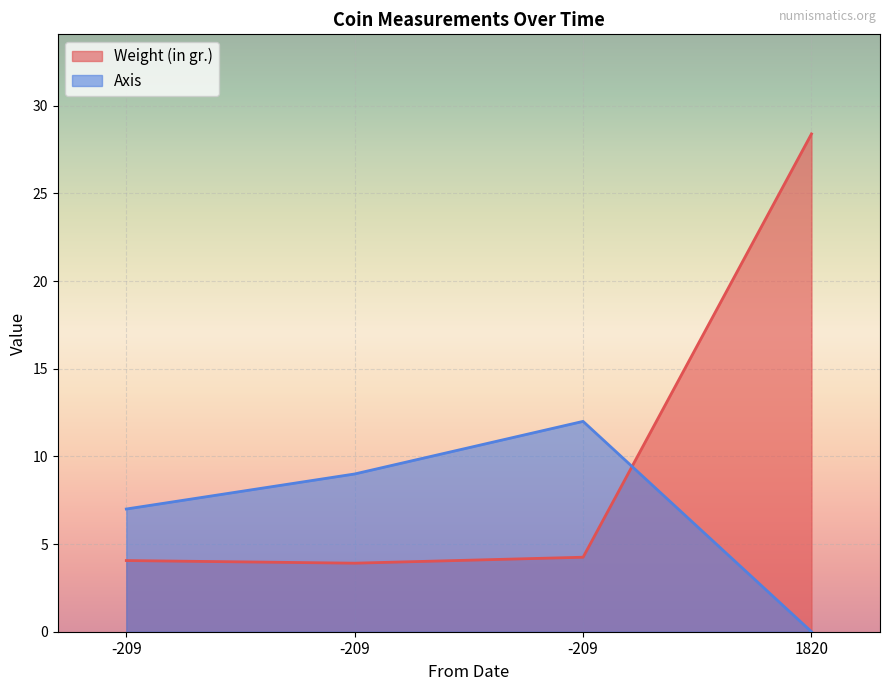

How many lines are shown in the chart?

2